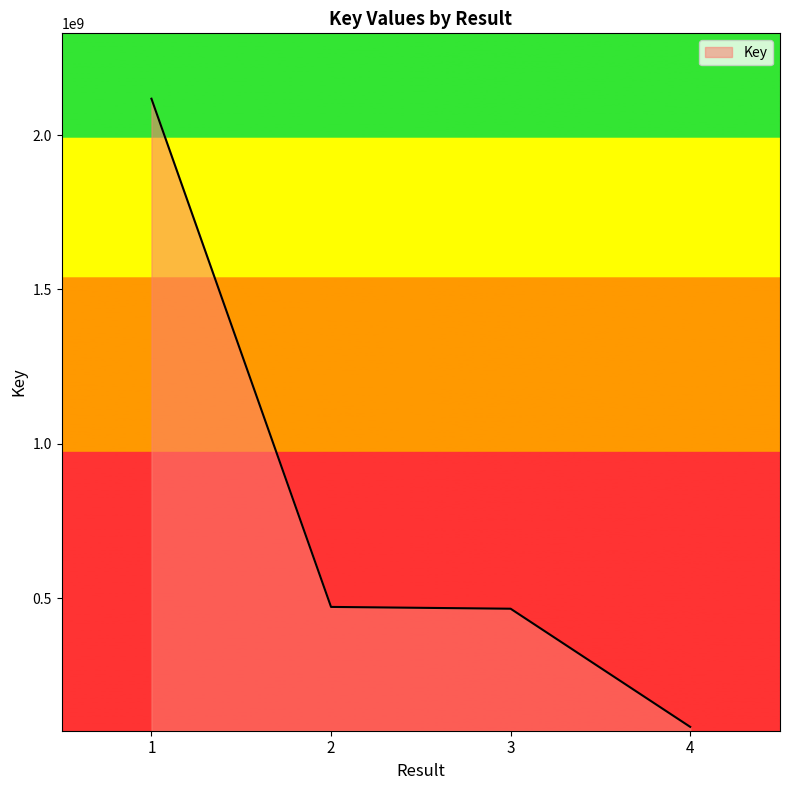

What value does the data have at 1?

2117627280